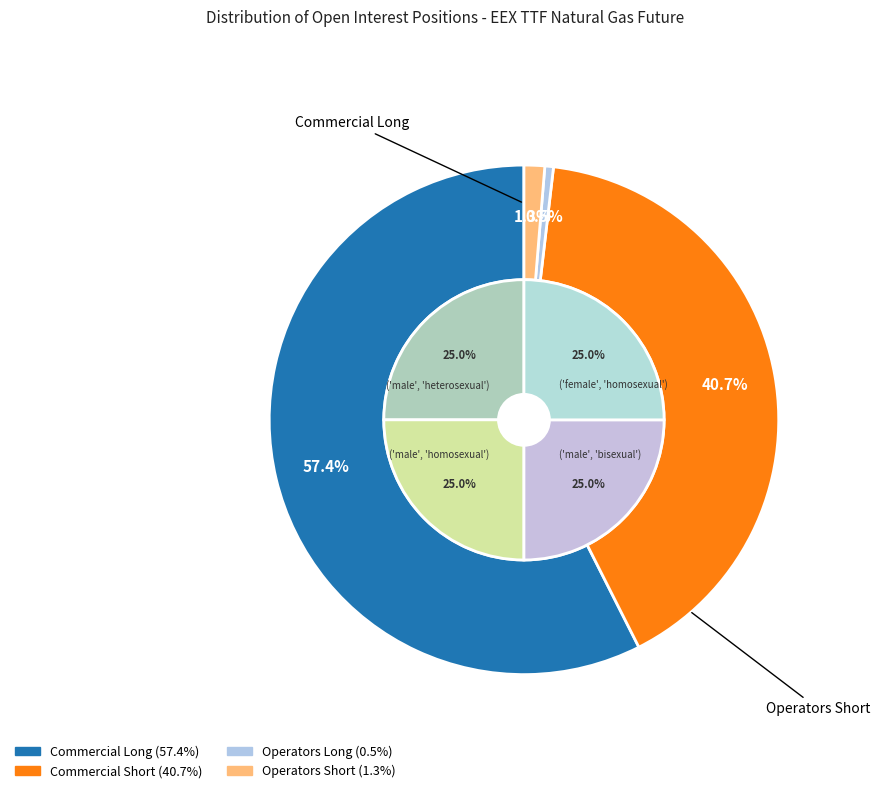

What percentage is the Operators Long slice, to the nearest percent?

1%